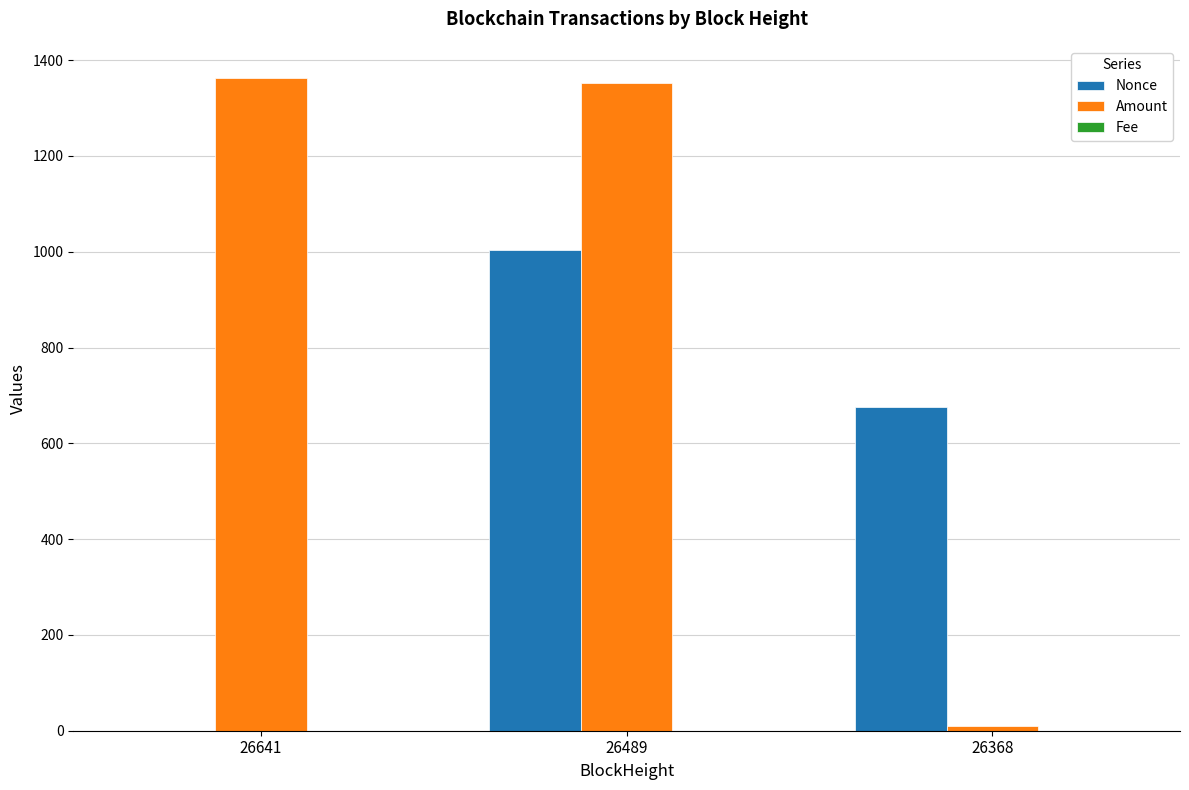

Where is Nonce nearest to the value 502?

26368